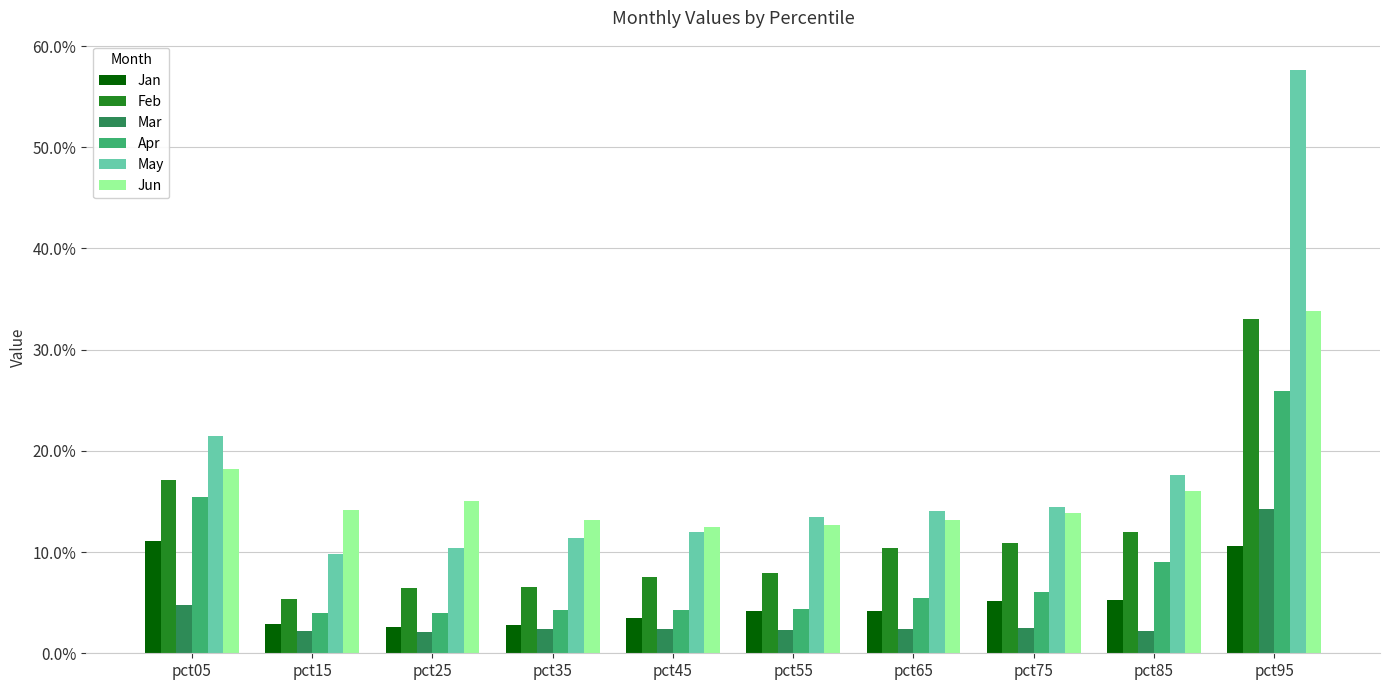

At which category is the sum across all series the highest?

pct95